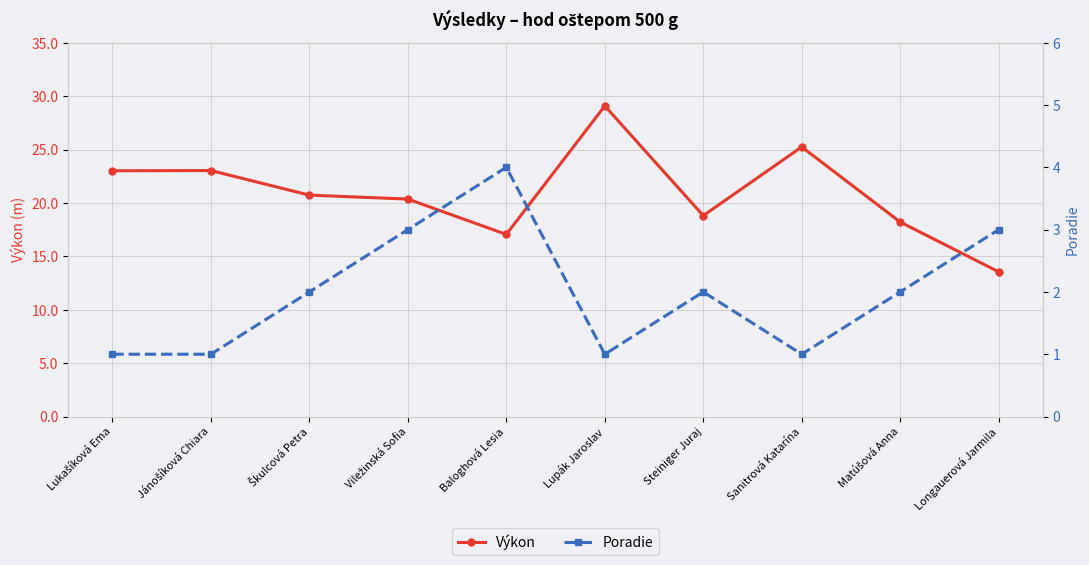

True or false: Výkon and Poradie cross at least once.

False